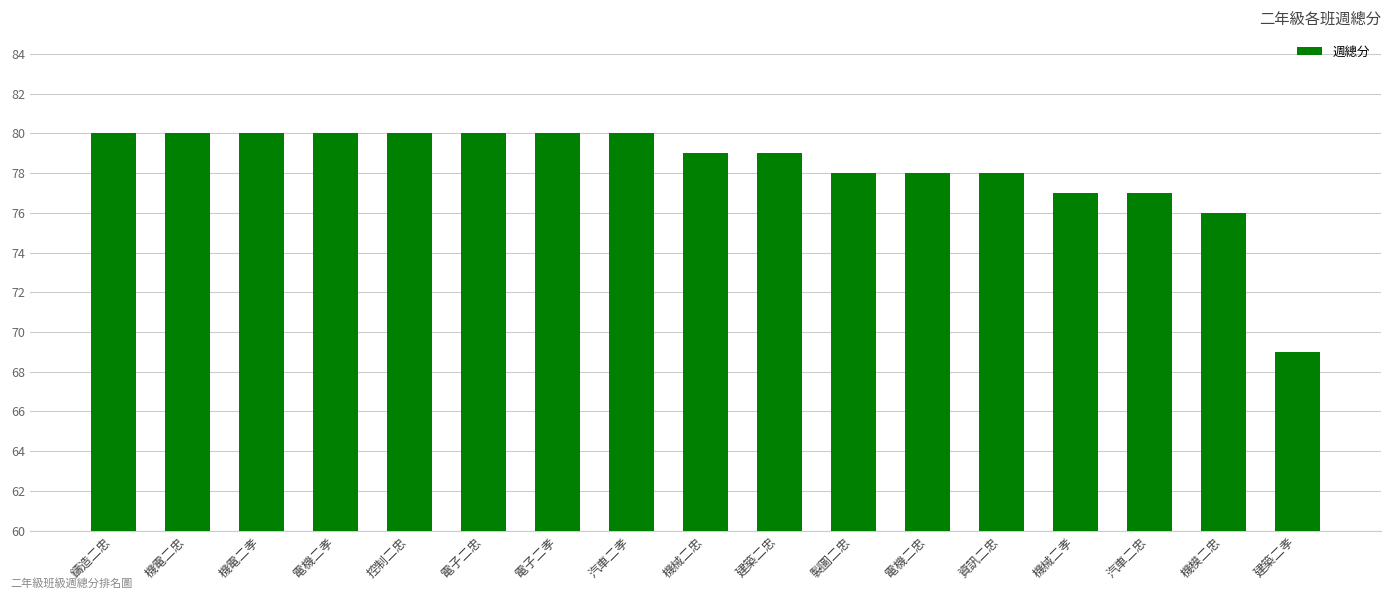

What is the approximate value at 汽車二孝, to the nearest 5?

80